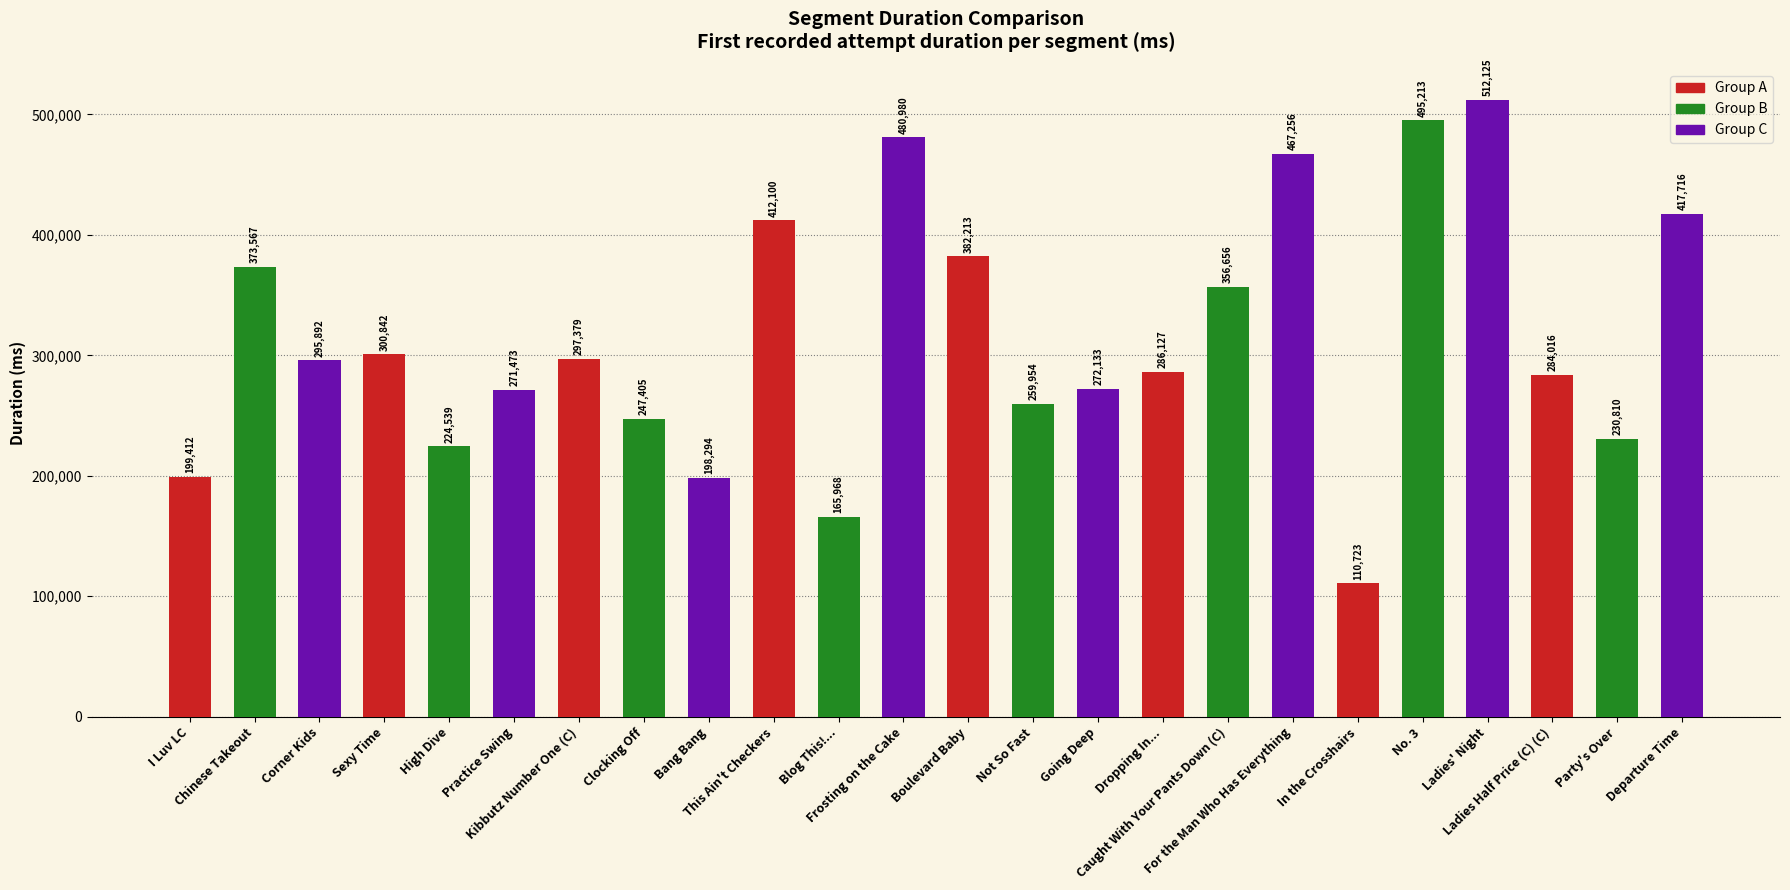

What is the sum of the values at Ladies Half Price (C) (C) and Blog This!...?

449984